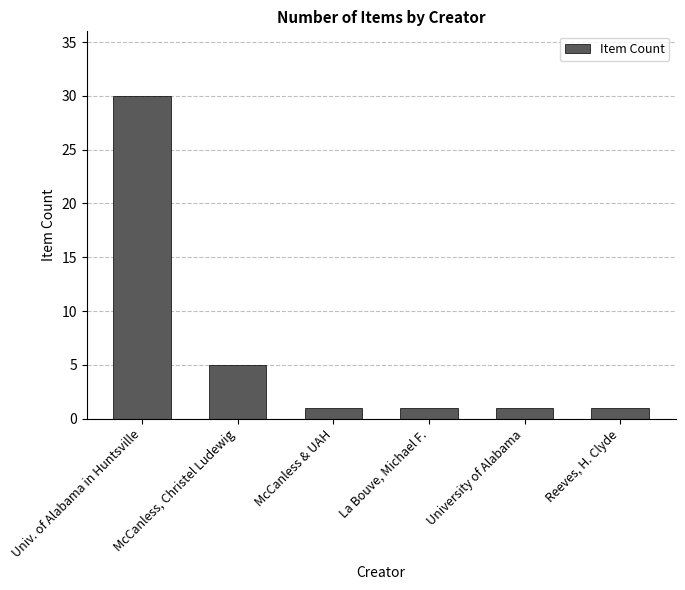

At which label is the value closest to 15?

McCanless, Christel Ludewig